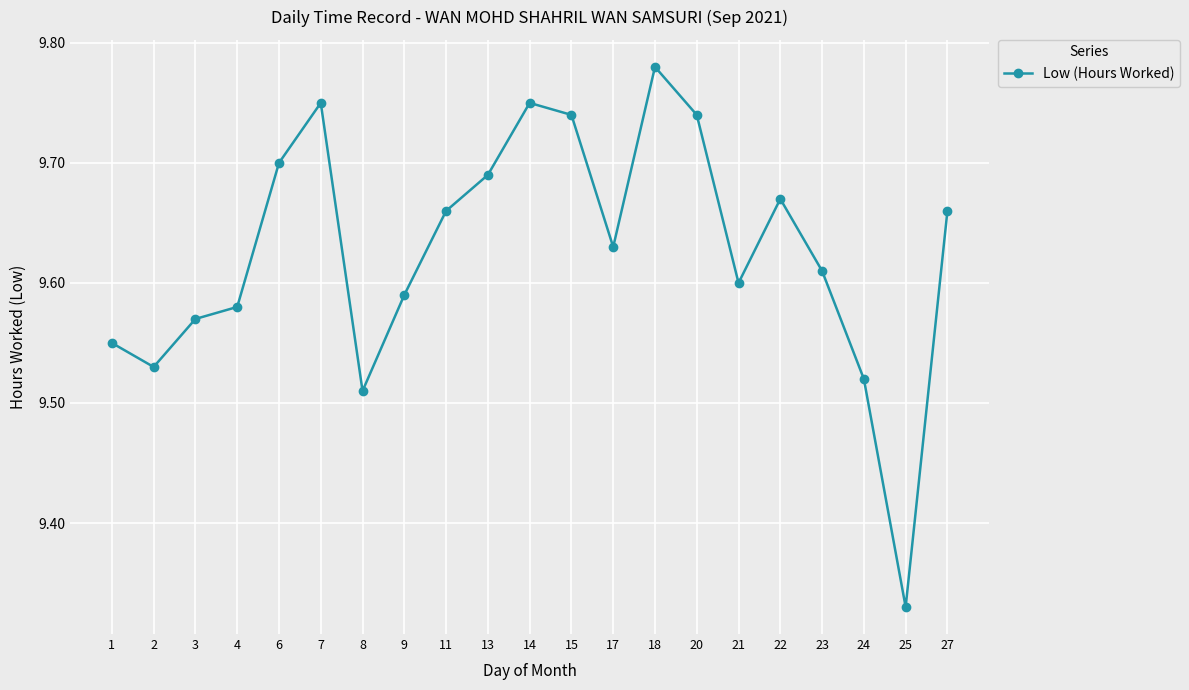

Is it true that the value at 20 is 14.2?

False